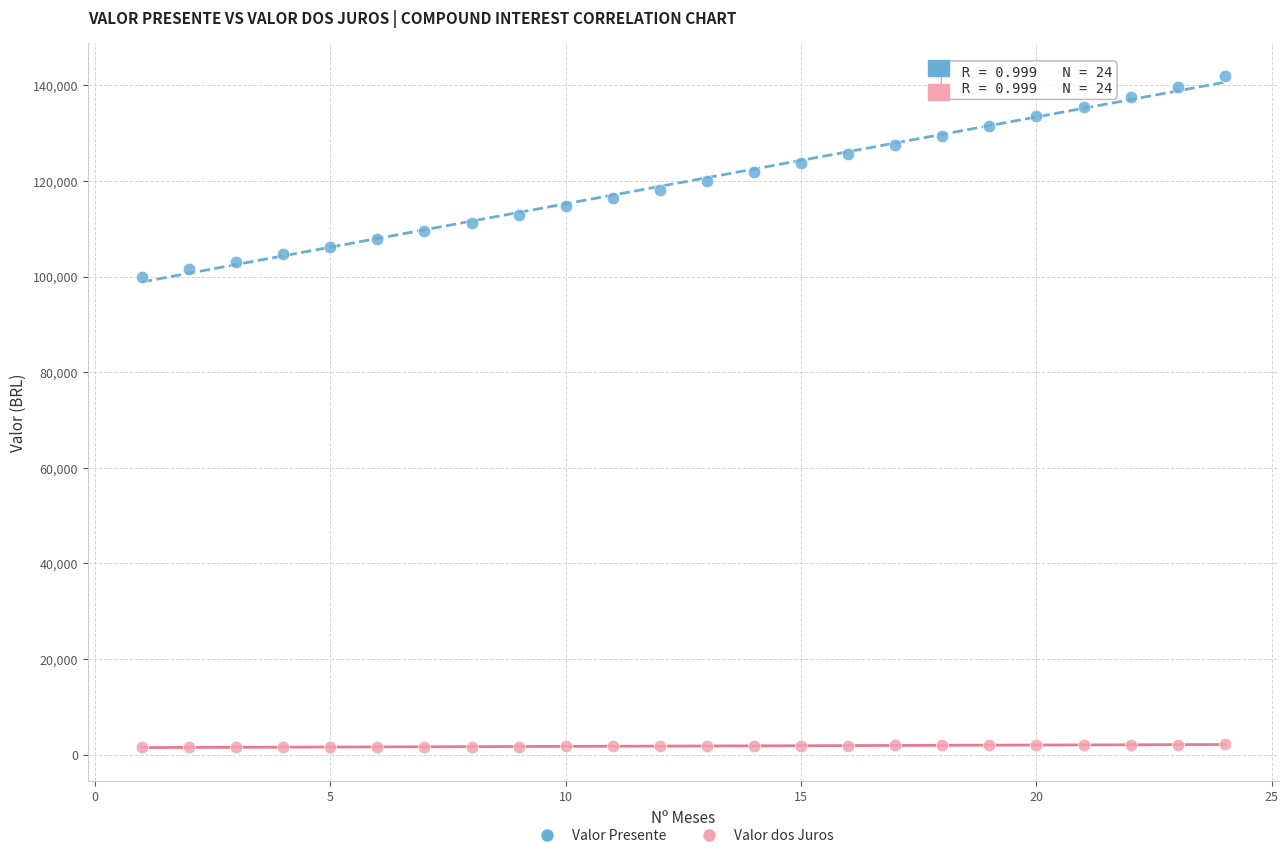

Across all data points, what is the range of X values (max minus min)?

23.0